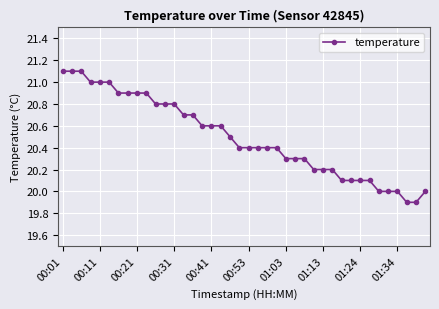

What is the maximum value shown in the chart?

21.1